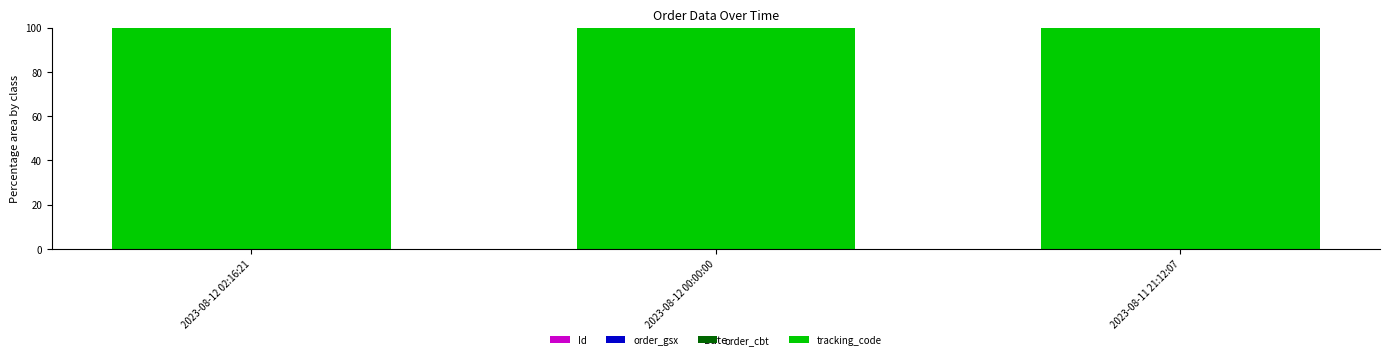

What is the label of the 3rd bar from the right?

2023-08-12 02:16:21